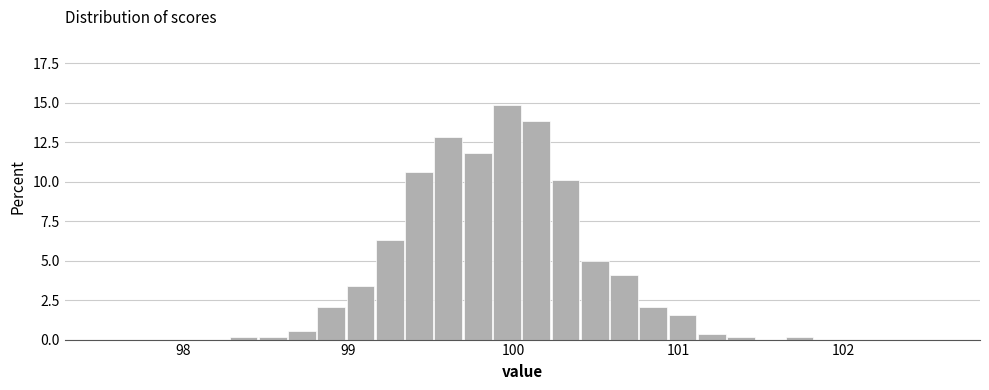

Around what value on the x-axis is the tallest bar? Give the approximate position of its centre, as read against the axis.

100.0